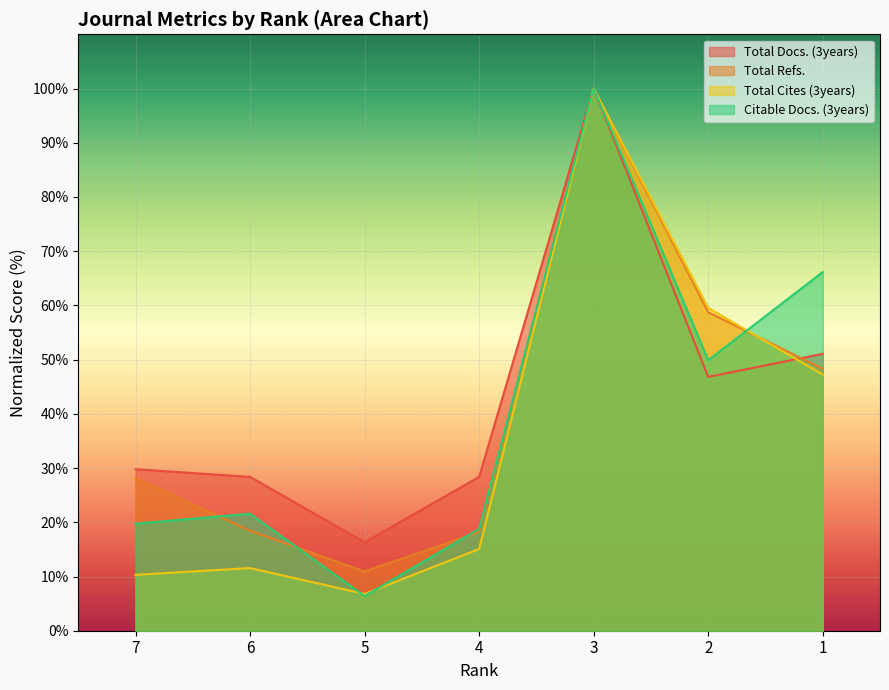

What is the value of the Citable Docs. (3years) point at the 7th from the left?

66.2